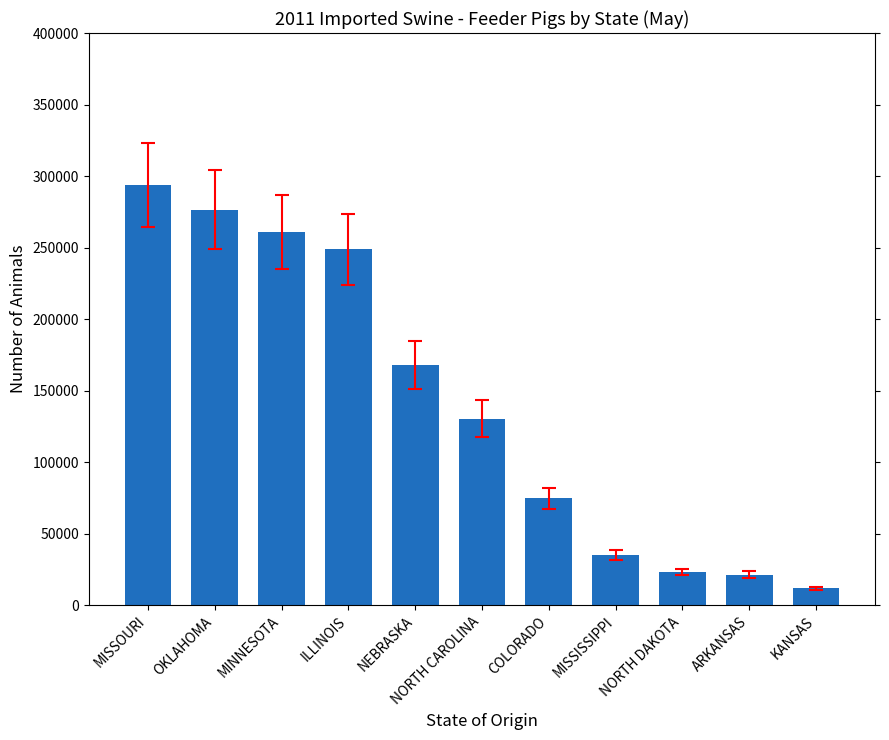

At which label does the data first exceed 130488?

MISSOURI